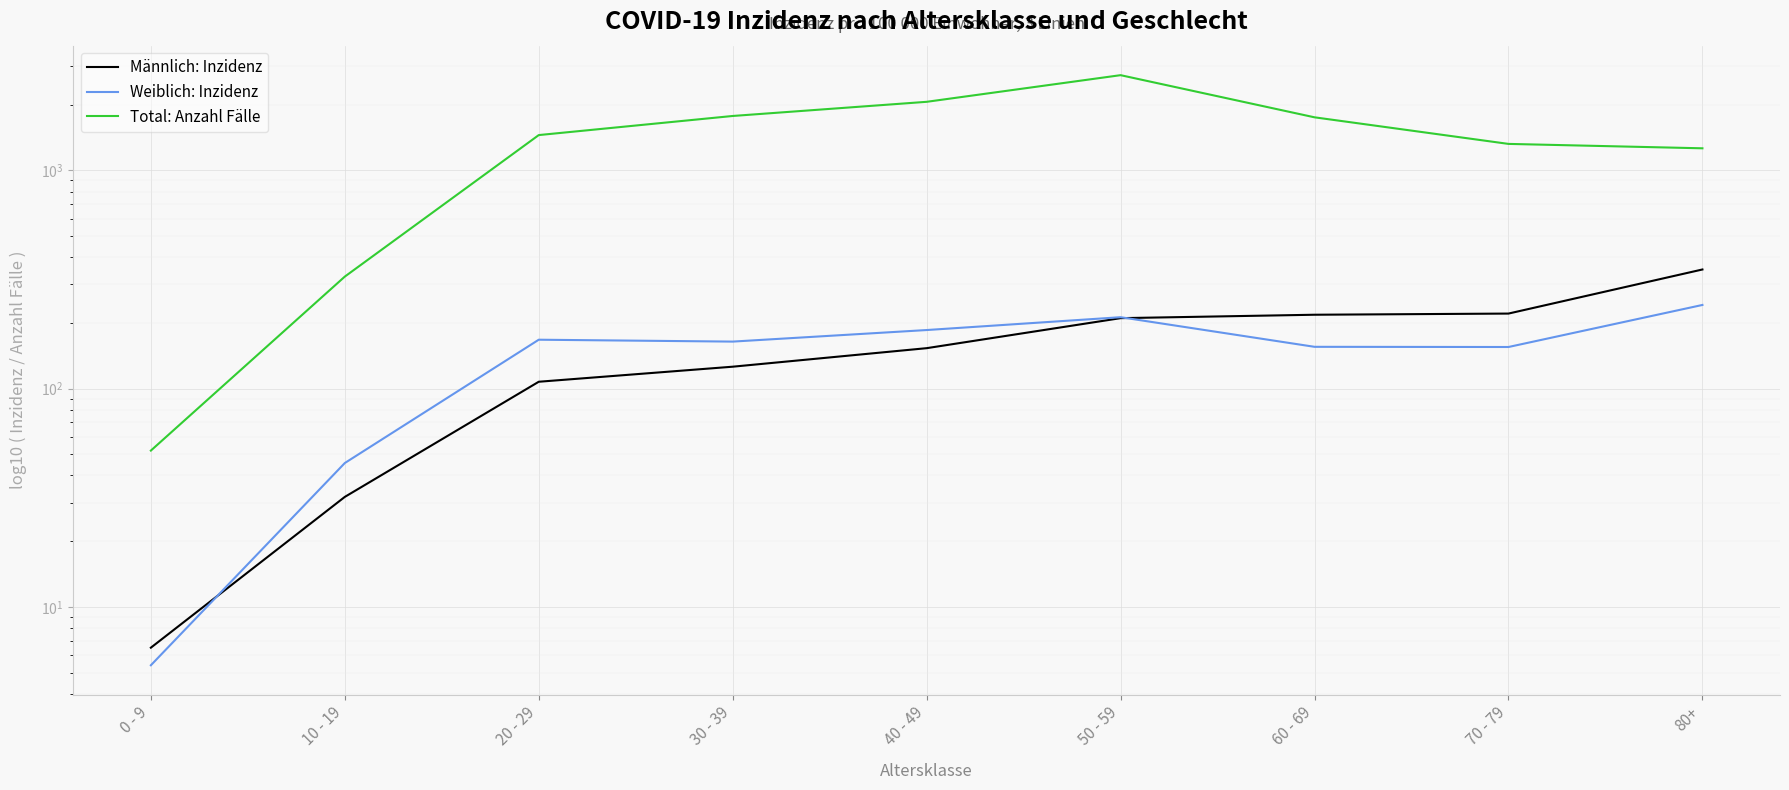

List the labels in order of Total: Anzahl Fälle value, largest first.

50 - 59, 40 - 49, 30 - 39, 60 - 69, 20 - 29, 70 - 79, 80+, 10 - 19, 0 - 9